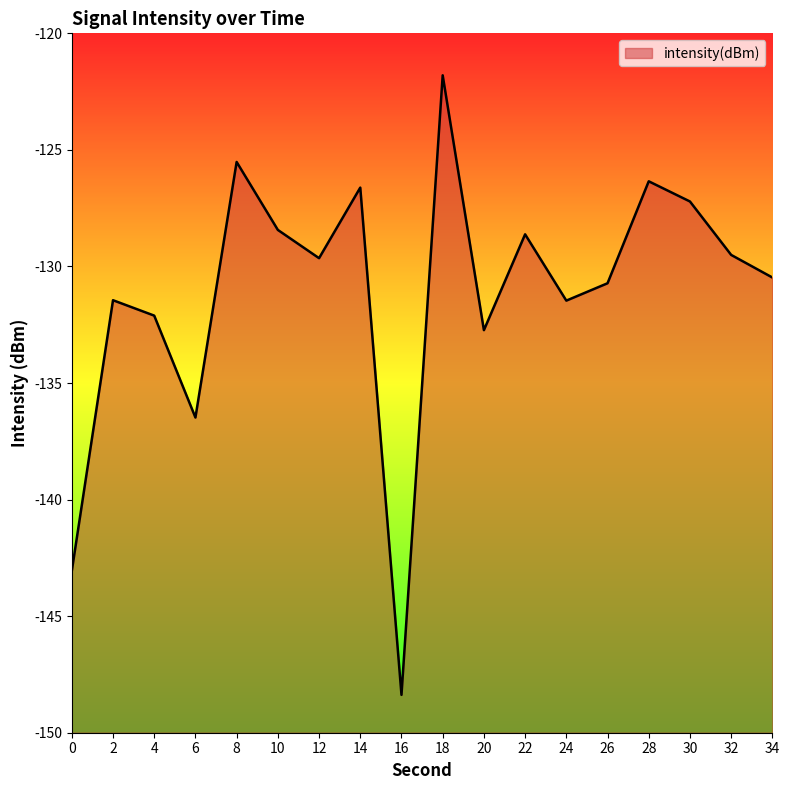

How many distinct data groups are displayed?

1